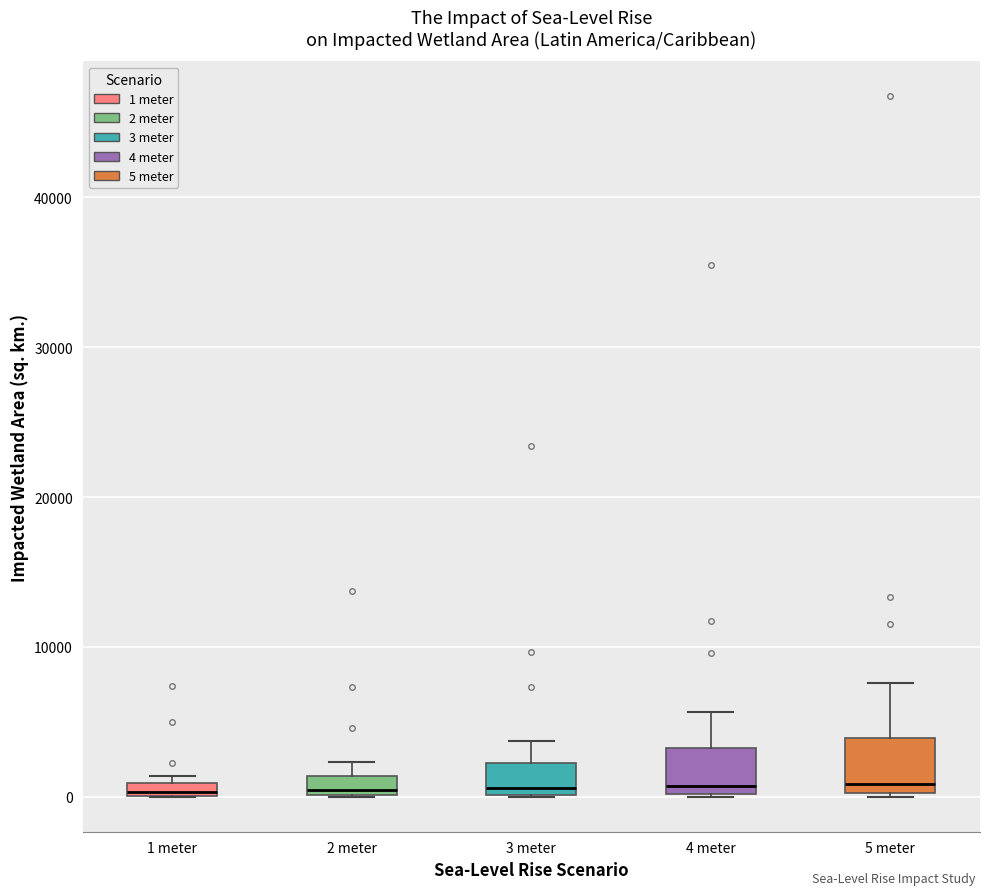

Where is the upper edge of the box for 1 meter on the y-axis? The values are not printed on the chart, so give them approximately, as read against the axis.

1000